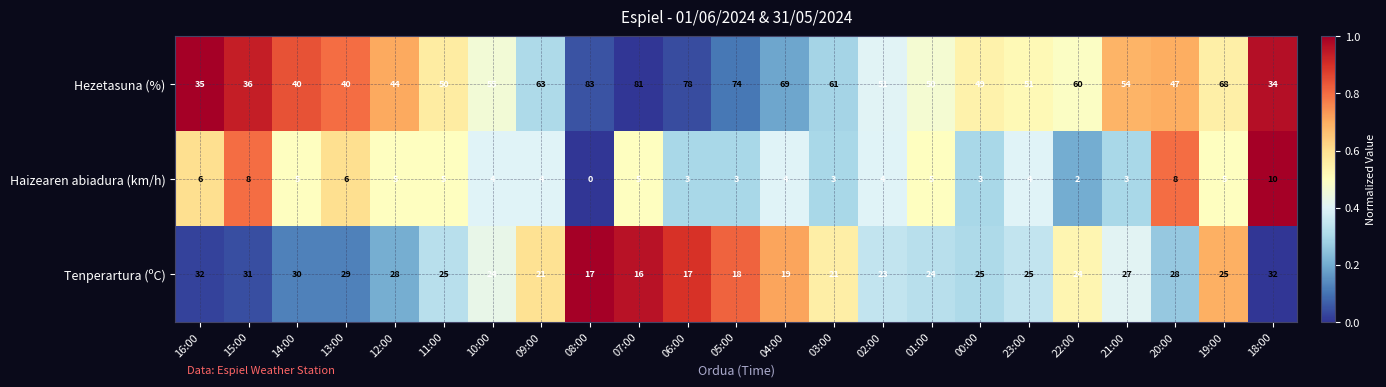

What is the difference between the highest and lowest values at 10:00?

51